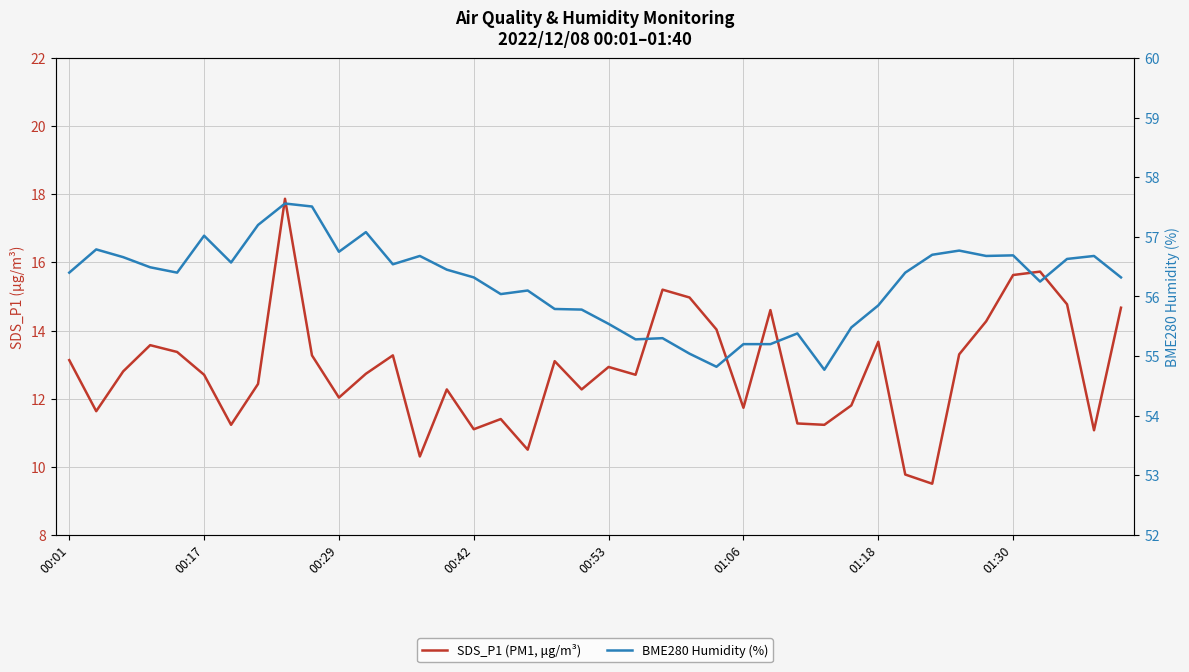

At how many categories does at least one series exceed 33?

40